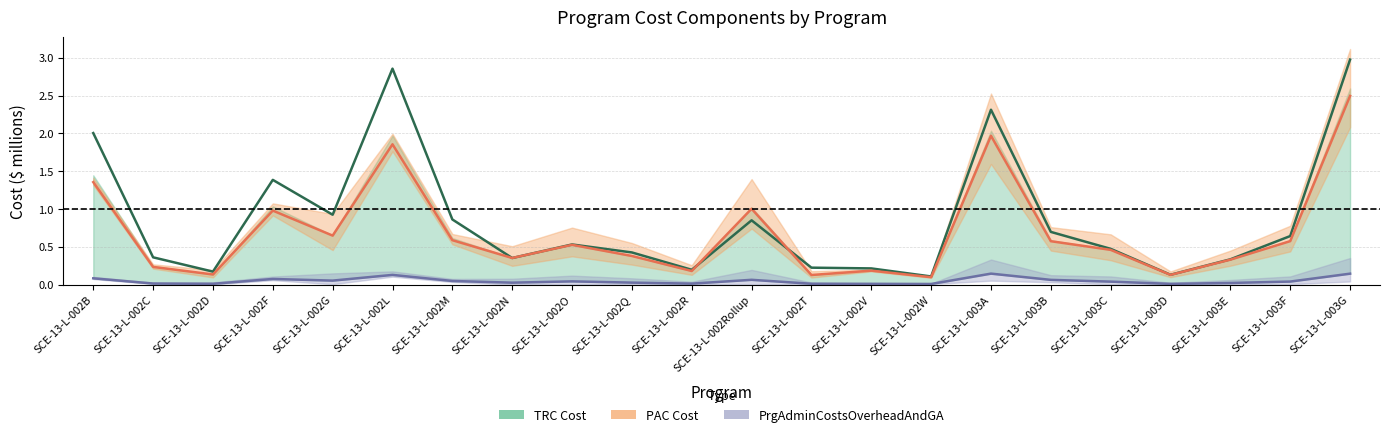

Between SCE-13-L-002C and SCE-13-L-002T, which series saw the biggest shift?

TRC Cost